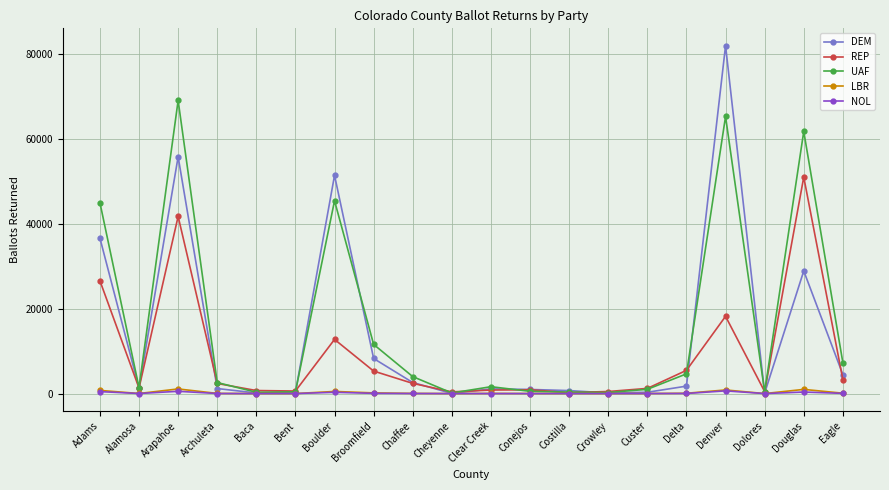

What is the greatest value displayed?

81981